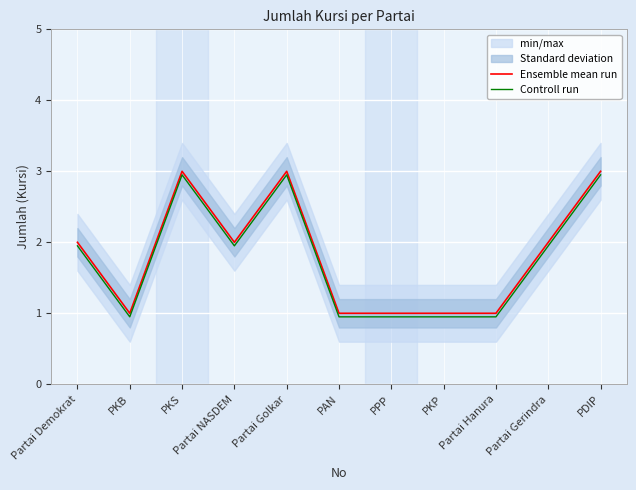

Rank the series by their maximum value, from lowest to highest.

Controll run, Ensemble mean run